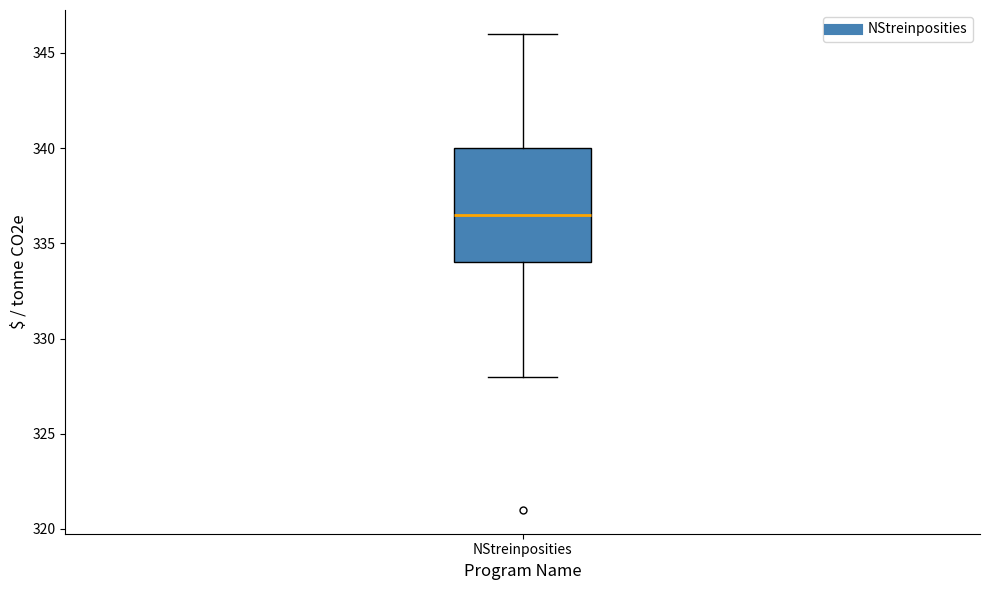

Where does the median line of the box for NStreinposities sit on the y-axis? The values are not printed on the chart, so give them approximately, as read against the axis.

336.5